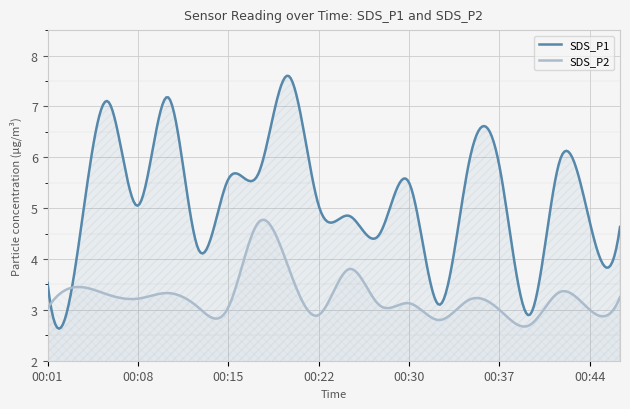

True or false: SDS_P2 and SDS_P1 cross at least once.

True